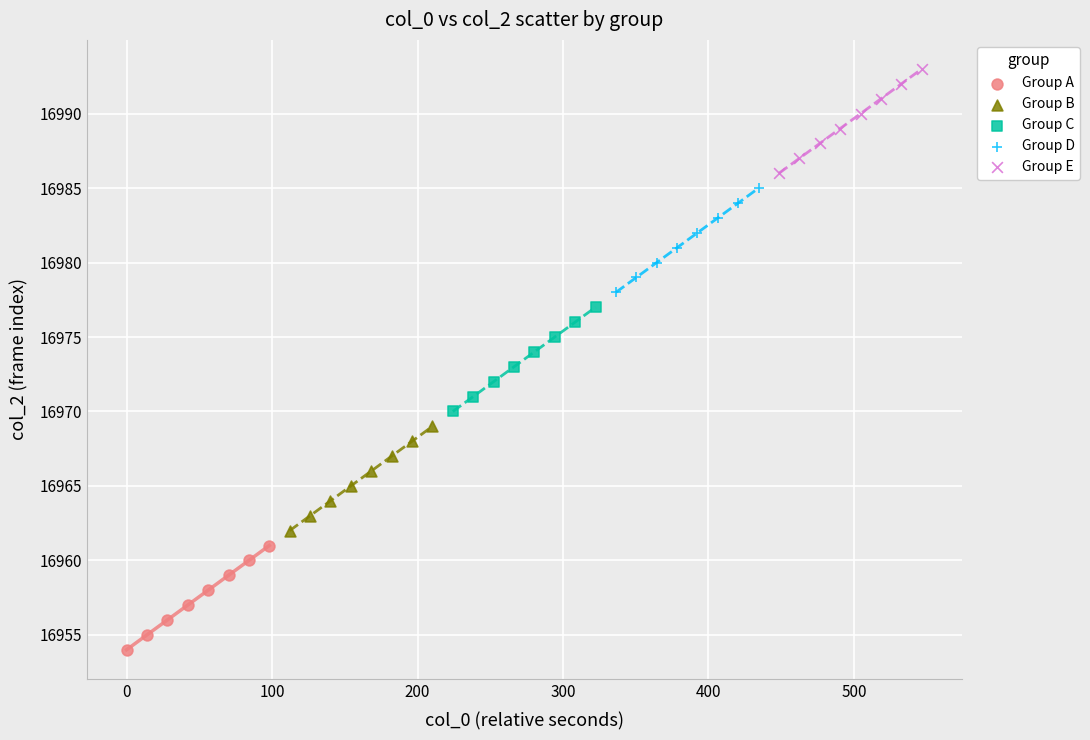

What are all the series names shown in the legend?

Group A, Group B, Group C, Group D, Group E